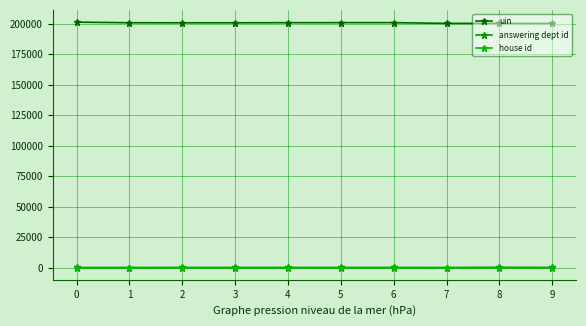

How many lines are shown in the chart?

3